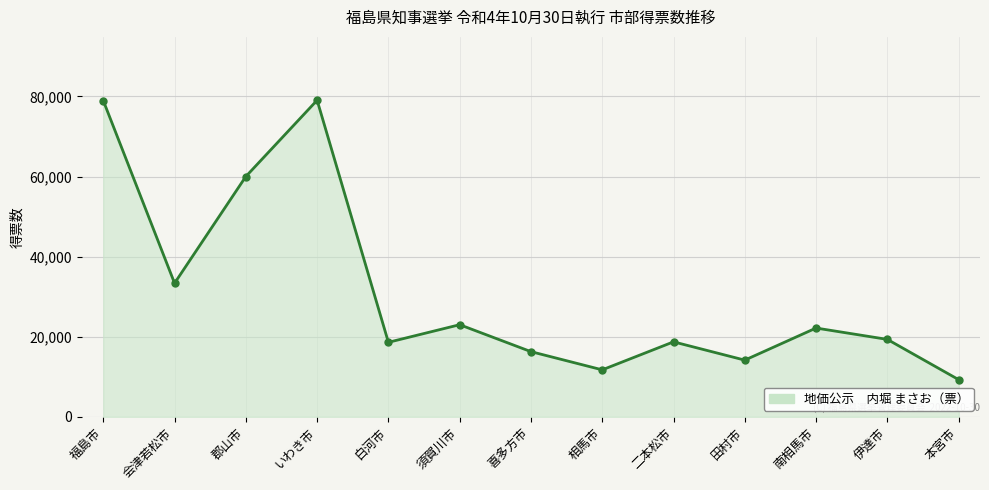

How many lines are shown in the chart?

1